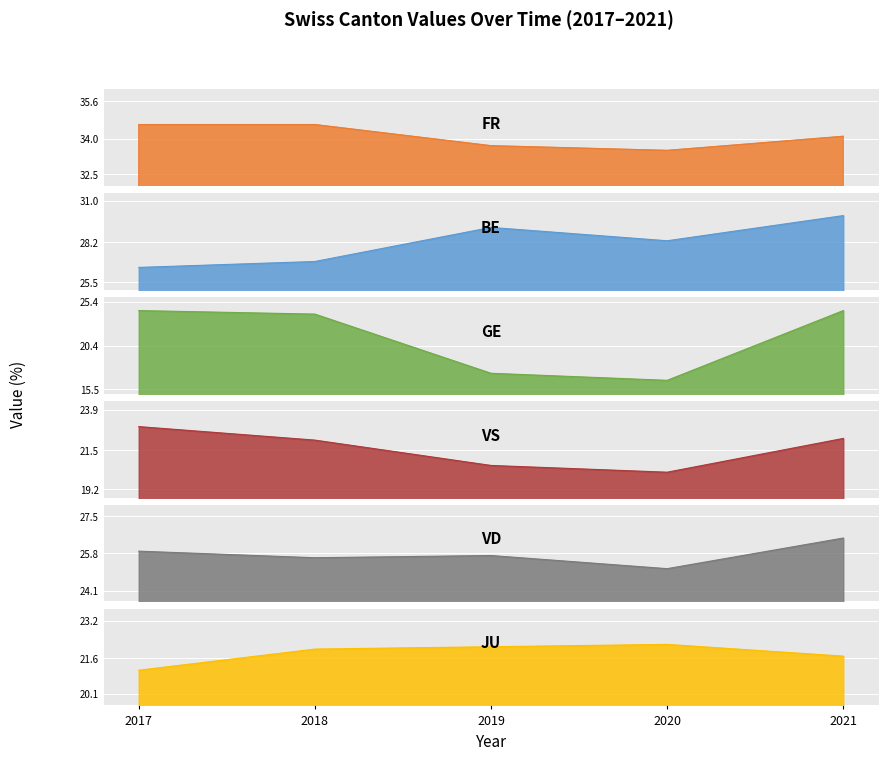

After their last crossing, which series has the higher values: VS or JU?

VS